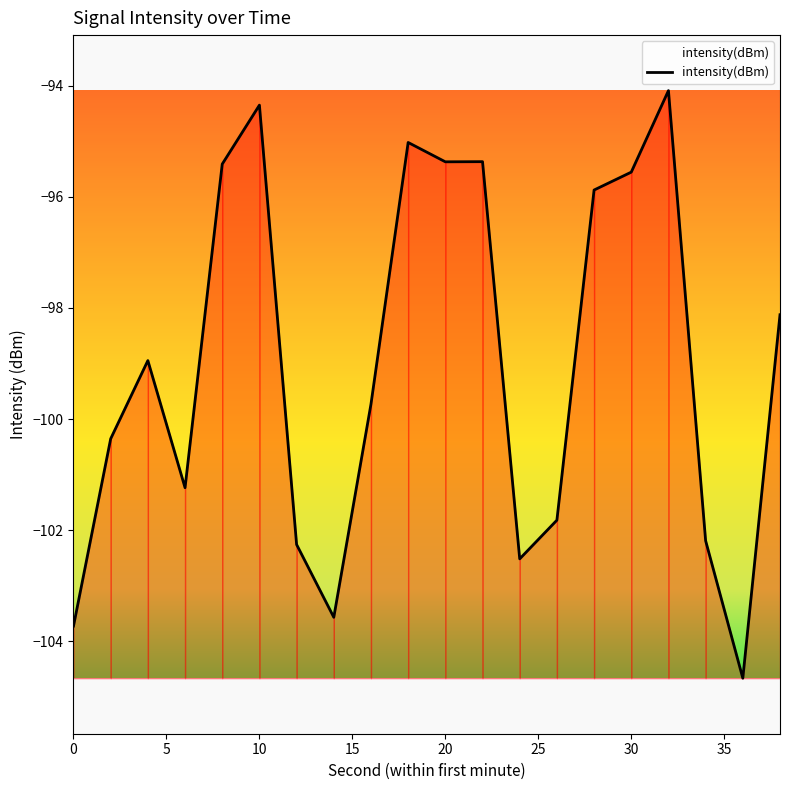

What is the sum of all values?

-1980.2